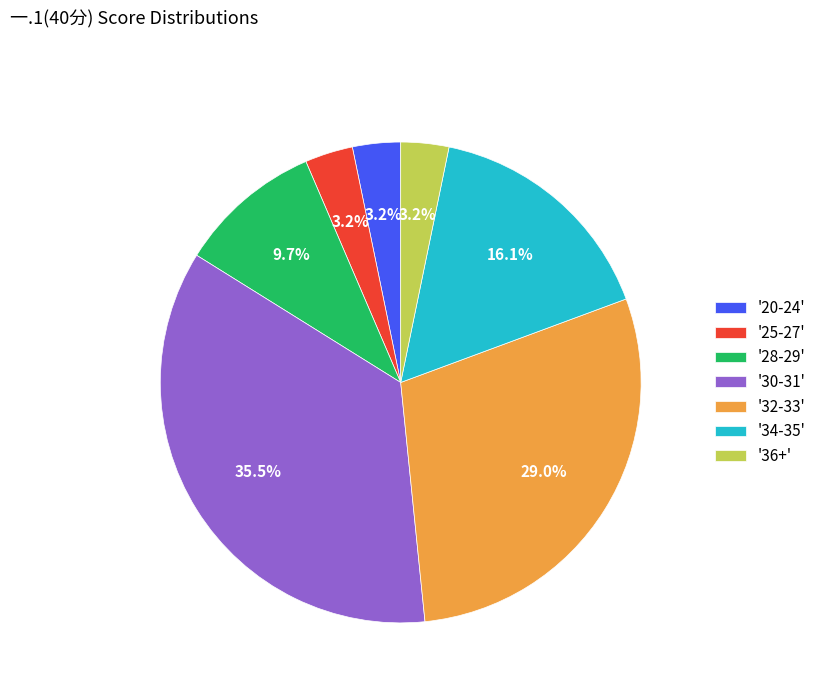

Does any single category account for the majority?

No